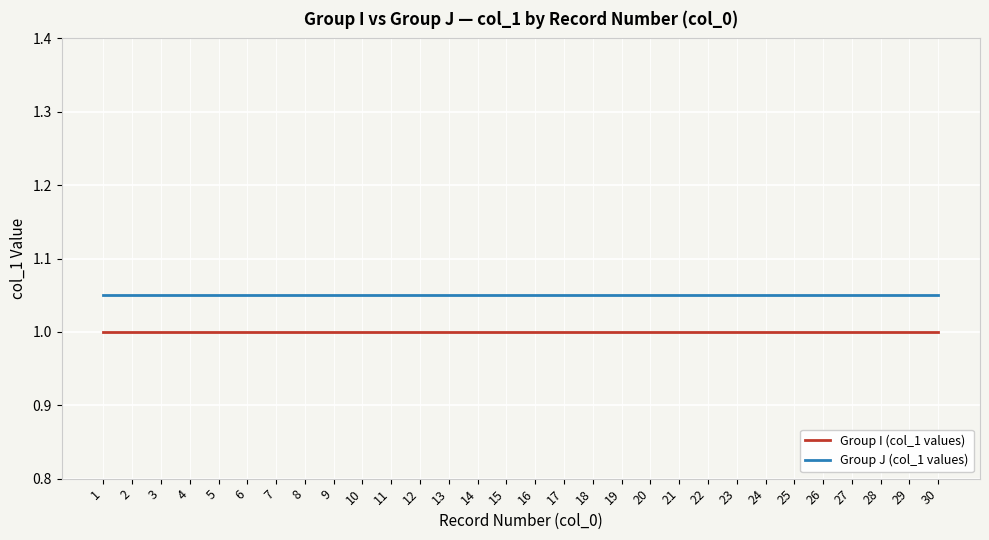

Is the value of Group I (col_1 values) at 10 greater than the value of Group J (col_1 values) at 22?

No